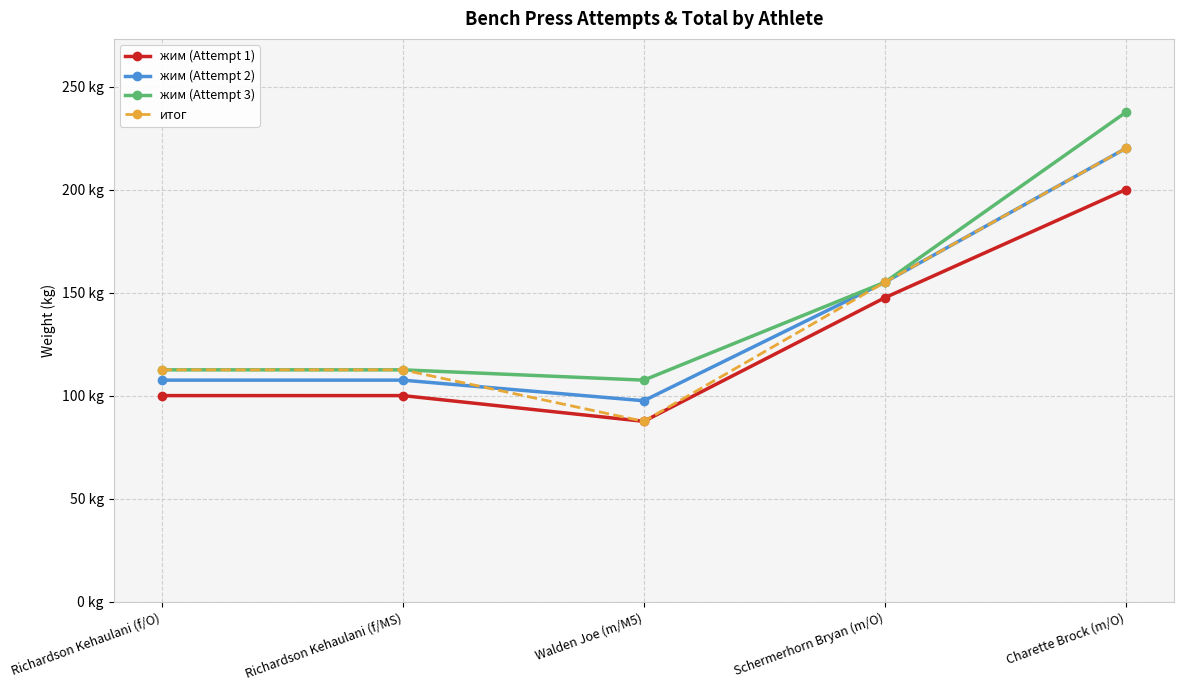

What is the average value of the жим (Attempt 1) series?

127.0